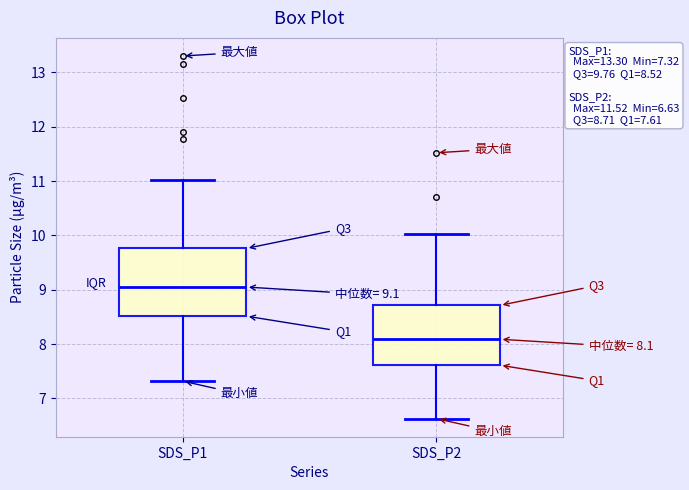

Which box is the tallest, from its lower edge to its upper edge?

SDS_P1